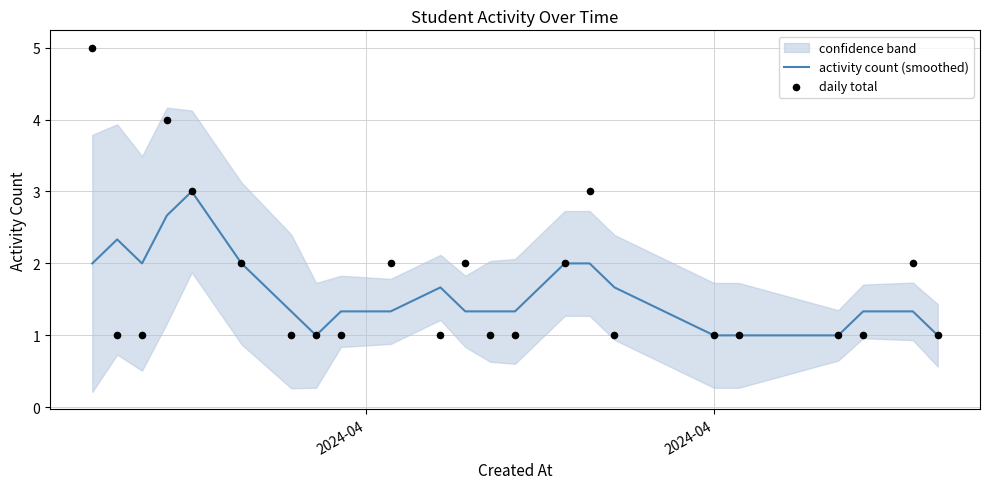

What is the highest value of the activity count (smoothed) series?

3.0